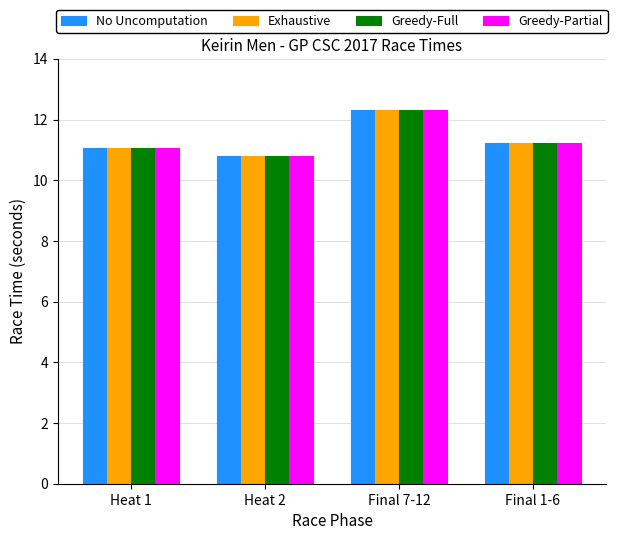

The value of Greedy-Partial at Final 7-12 is 20.0. True or false?

False